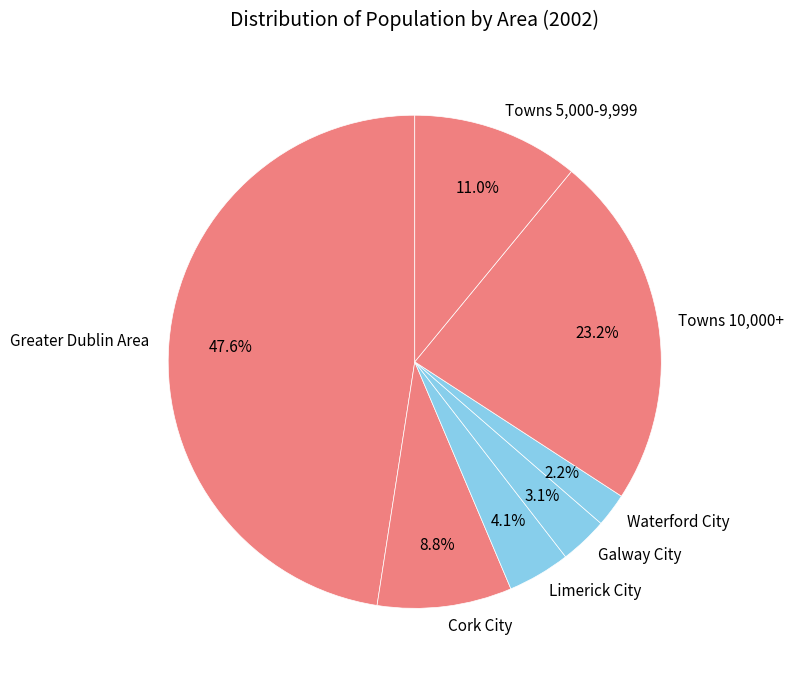

Rank the categories by value from highest to lowest.

Greater Dublin Area, Towns 10,000+, Towns 5,000-9,999, Cork City, Limerick City, Galway City, Waterford City